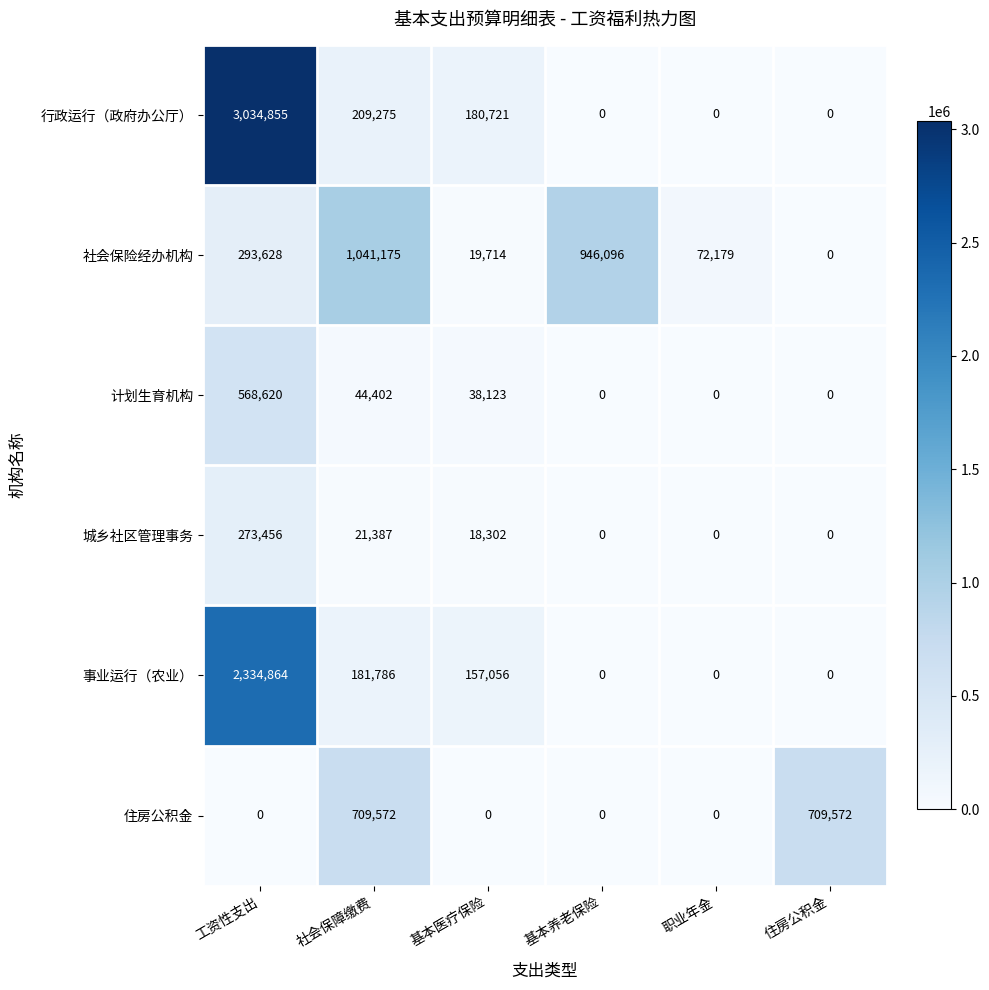

Is it true that 计划生育机构 equals 378963 at 工资性支出?

False